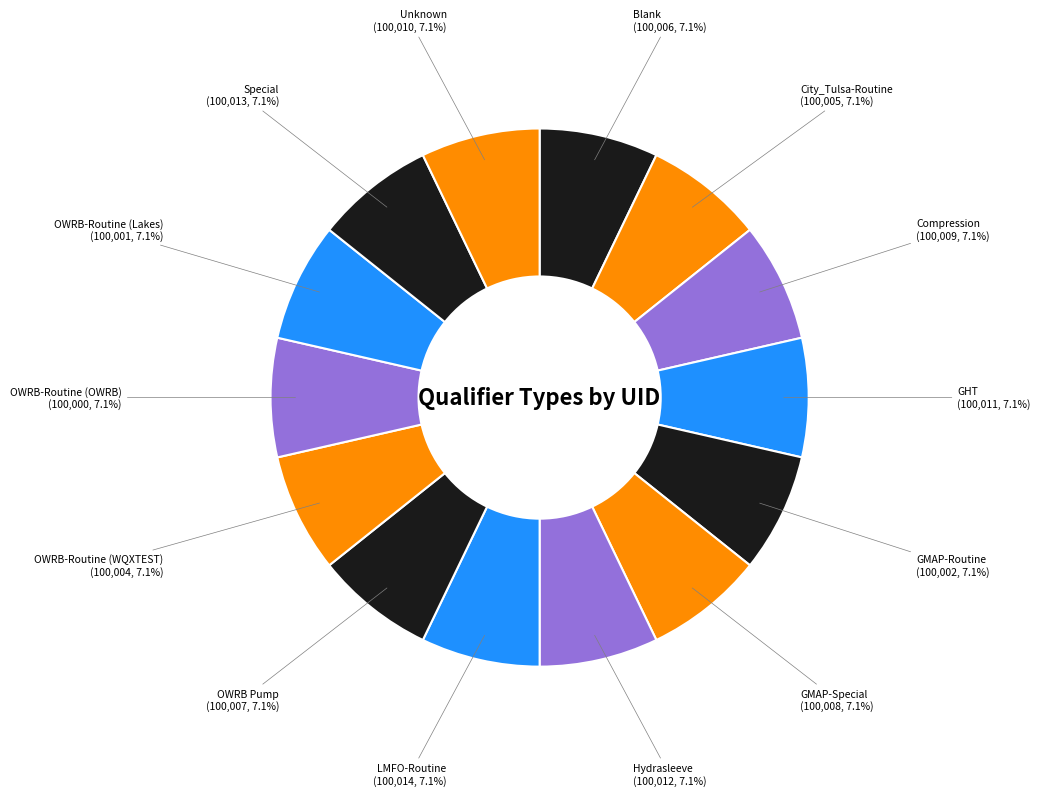

How many slices are in this pie chart?

14